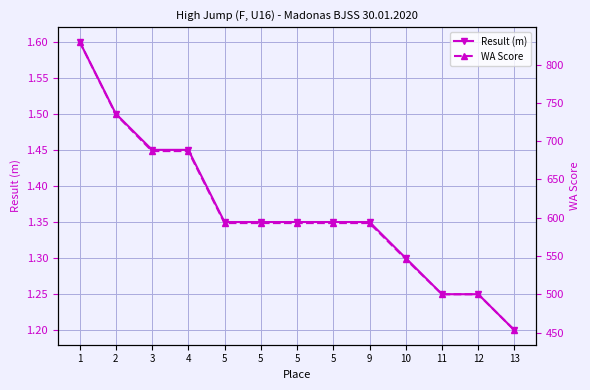

Which series has the widest spread of values?

WA Score